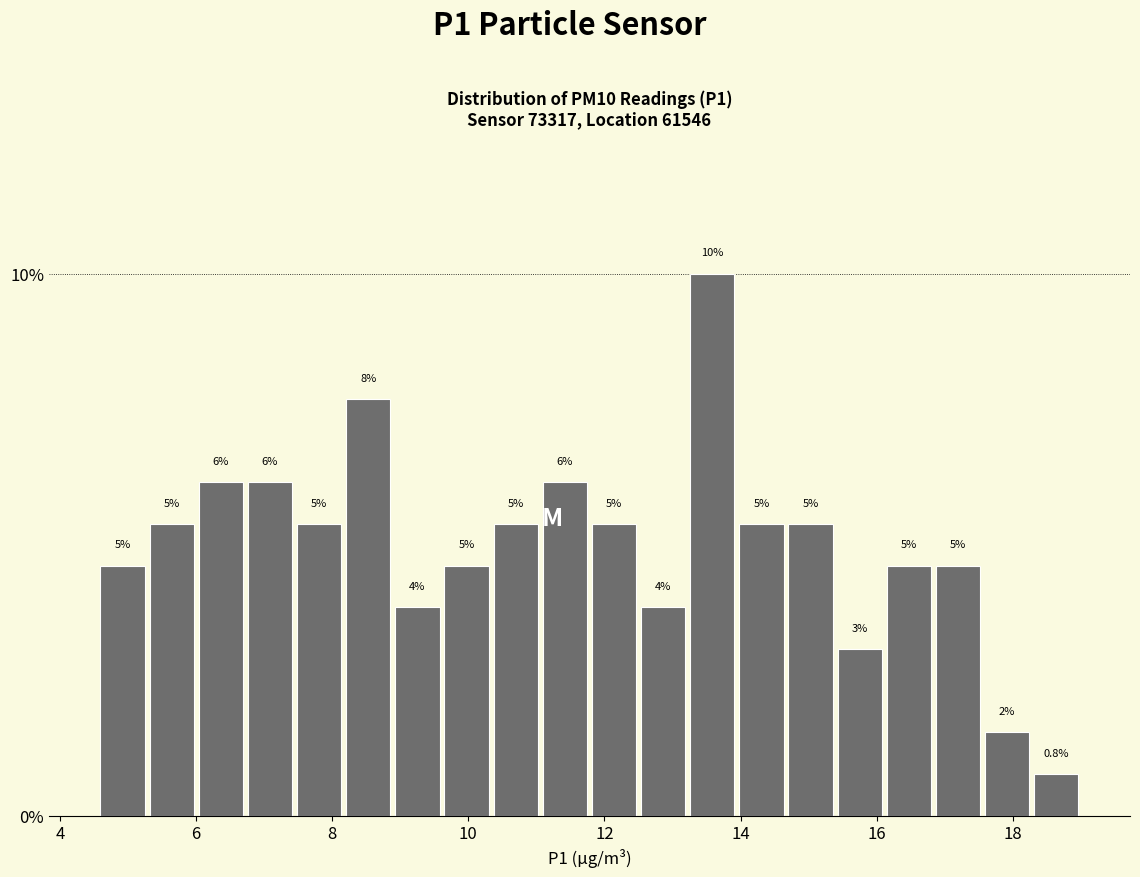

Around what value on the x-axis is the tallest bar? Give the approximate position of its centre, as read against the axis.

13.6